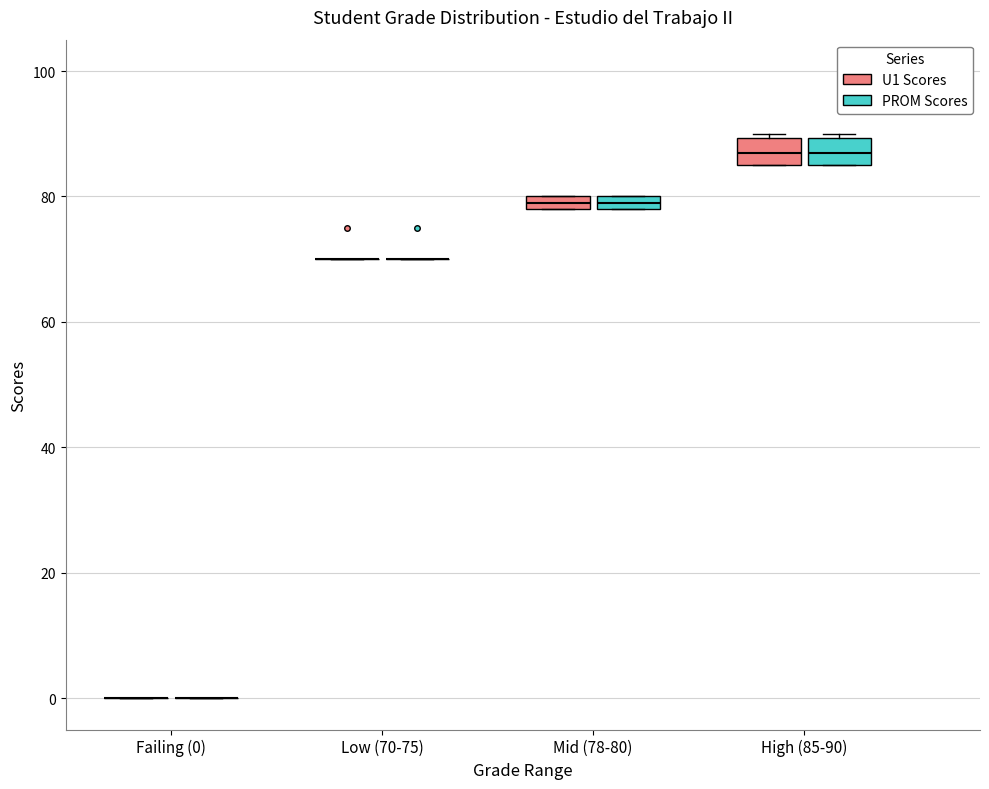

Where is the lower edge of the box for High (85-90) (PROM Scores) on the y-axis? The values are not printed on the chart, so give them approximately, as read against the axis.

86